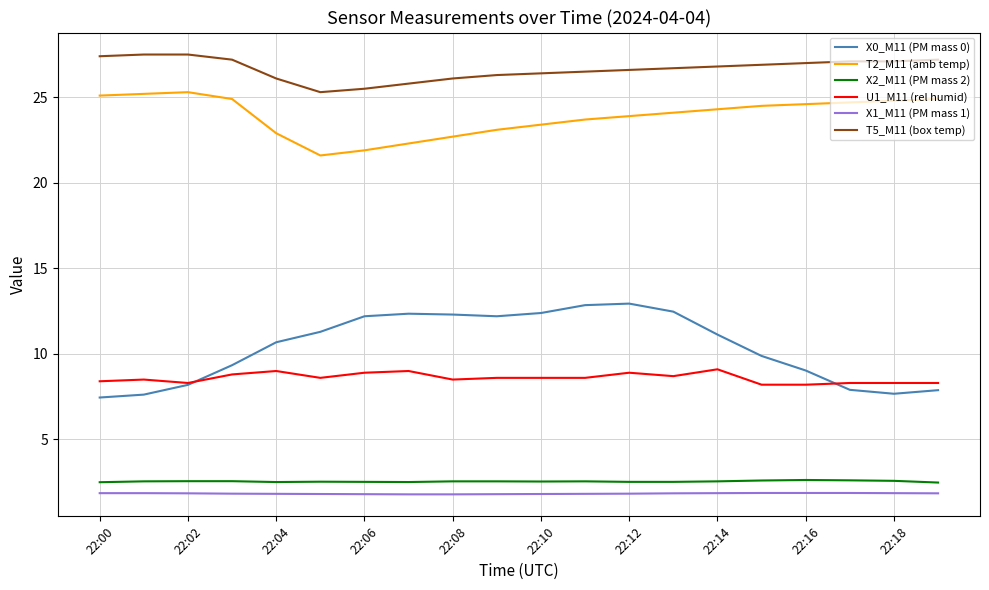

At how many categories does at least one series exceed 23?

20